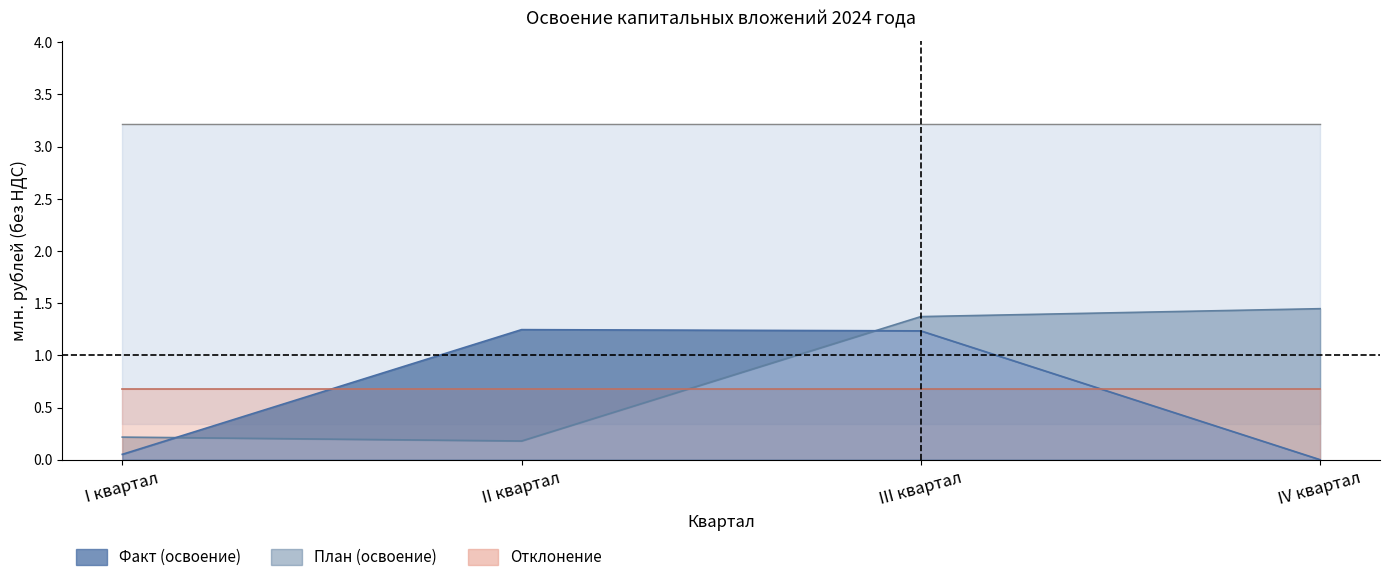

True or false: Отклонение has a value of 0.3 at IV квартал.

False